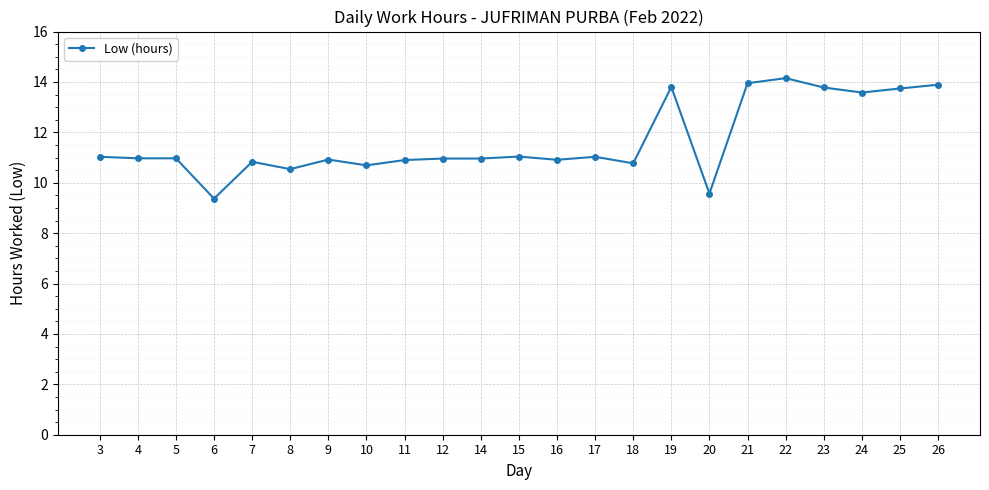

What is the change in value from 8 to 17?

+0.5